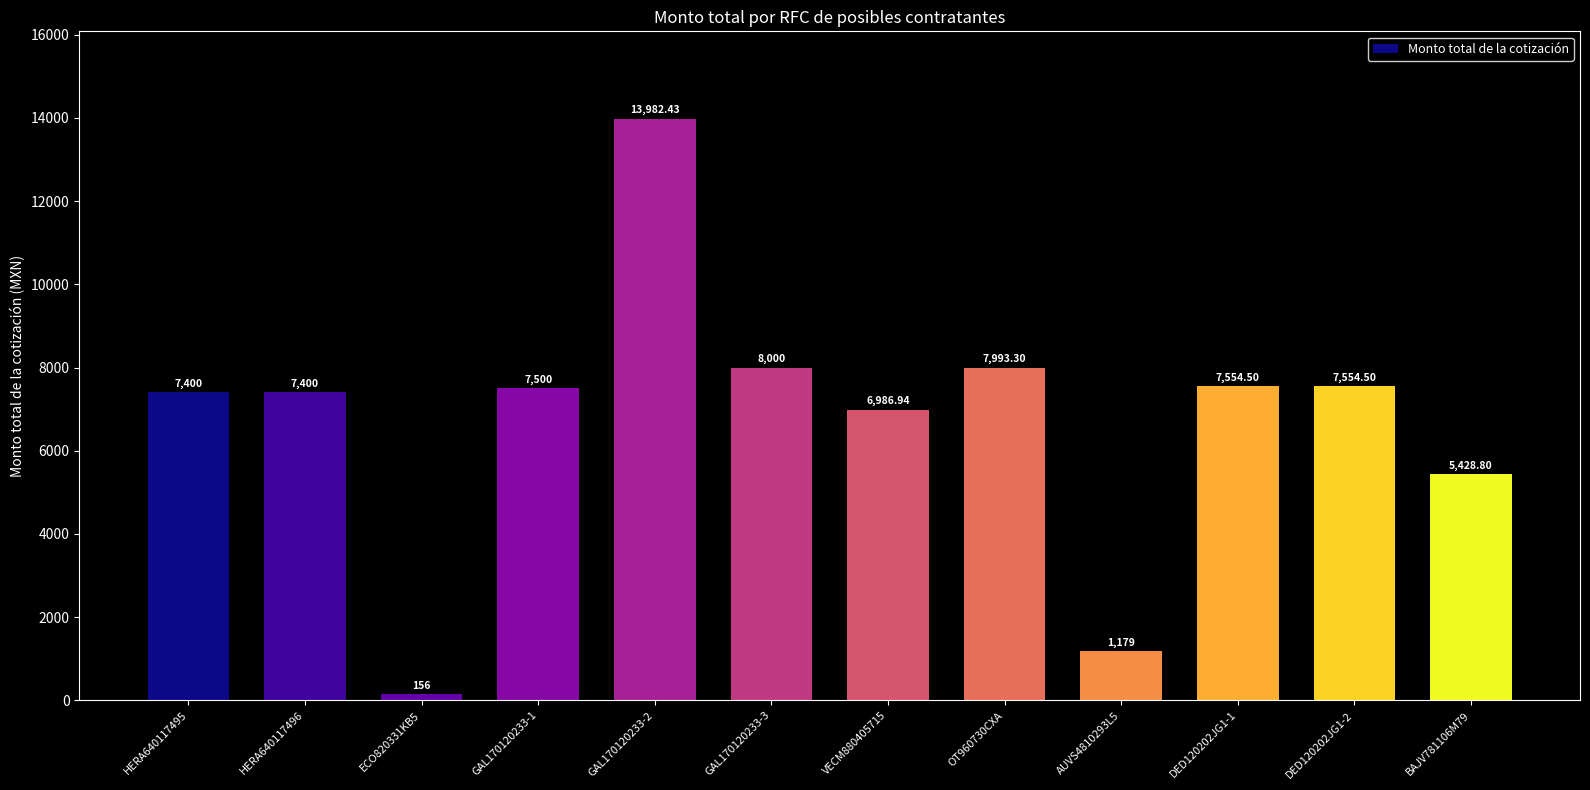

How many data points are less than 7500?

6